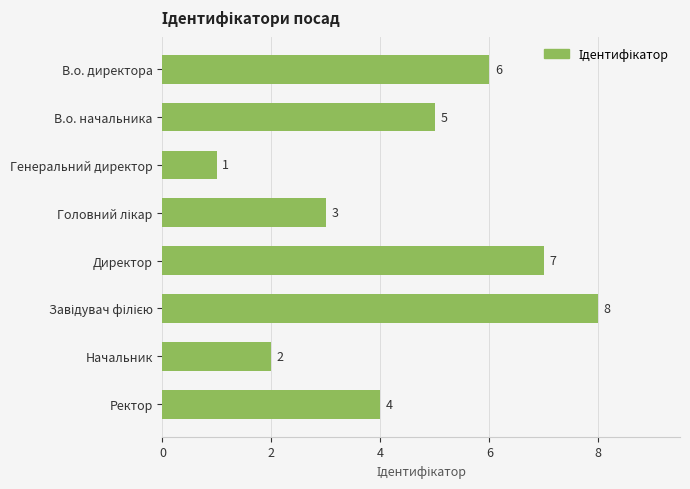

Which label corresponds to the smallest value in the chart?

Генеральний директор